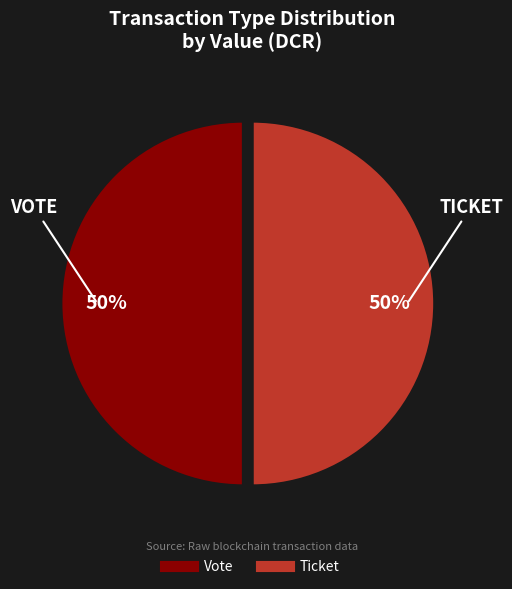

True or false: Ticket accounts for 50% of the total.

True